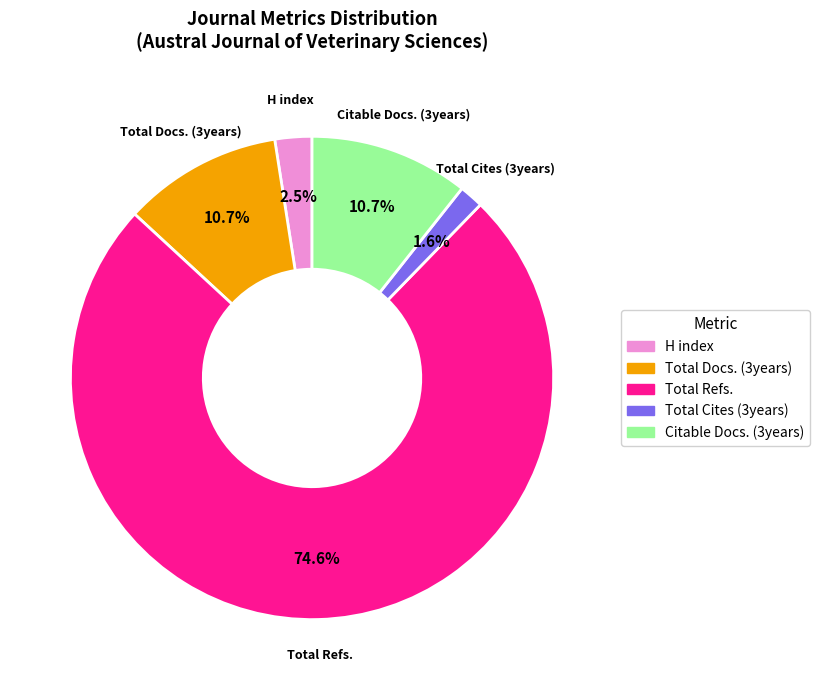

Is there a majority slice in this chart?

Yes